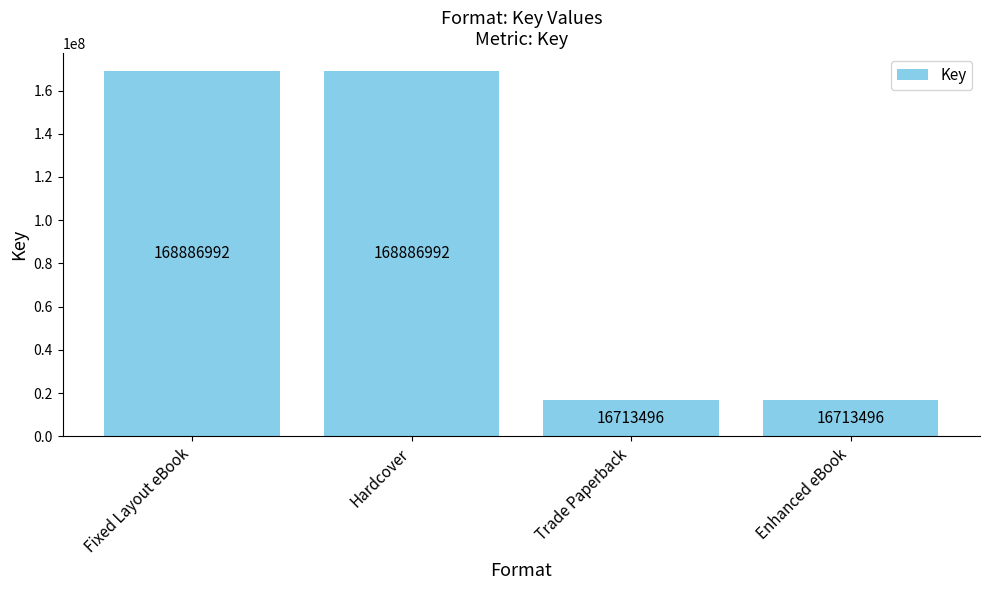

Is it true that the value at Trade Paperback is 7577737?

False